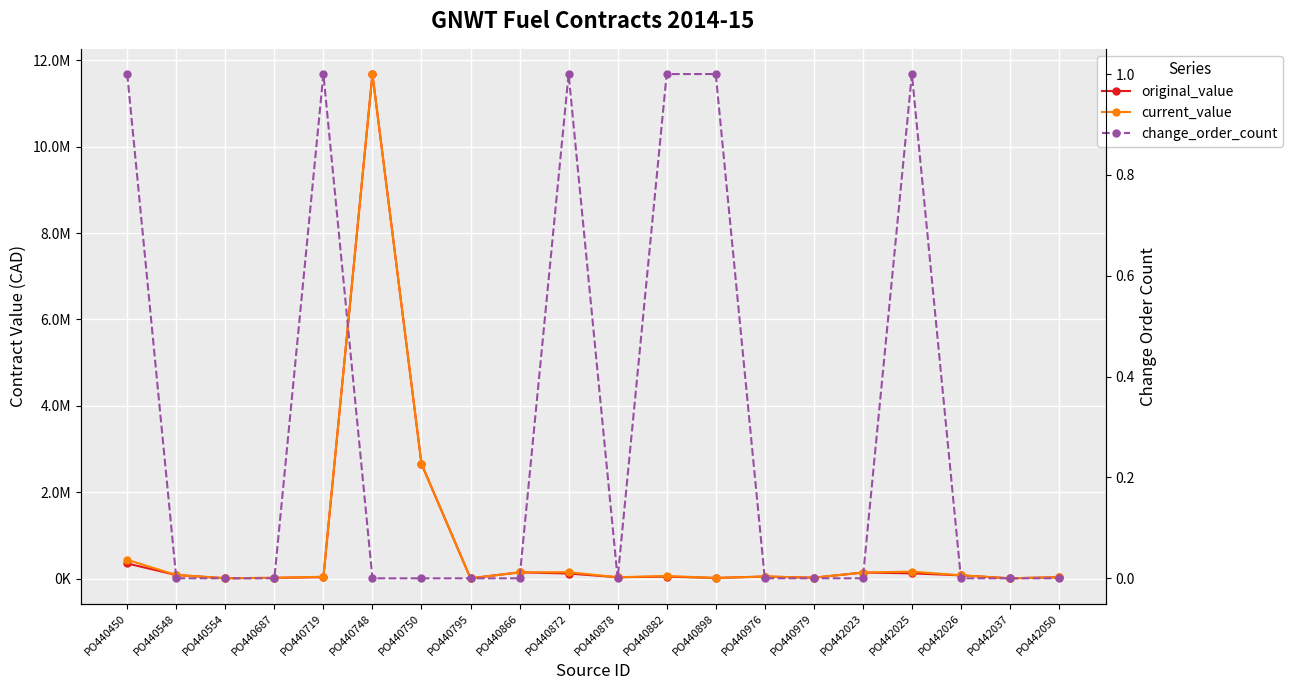

The change_order_count series shows 0.0 at PO442037. True or false?

True